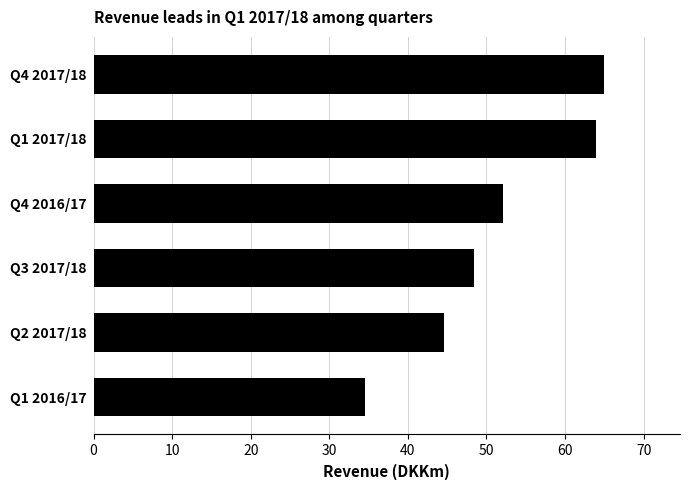

What is the difference between the maximum and minimum values?

30.4